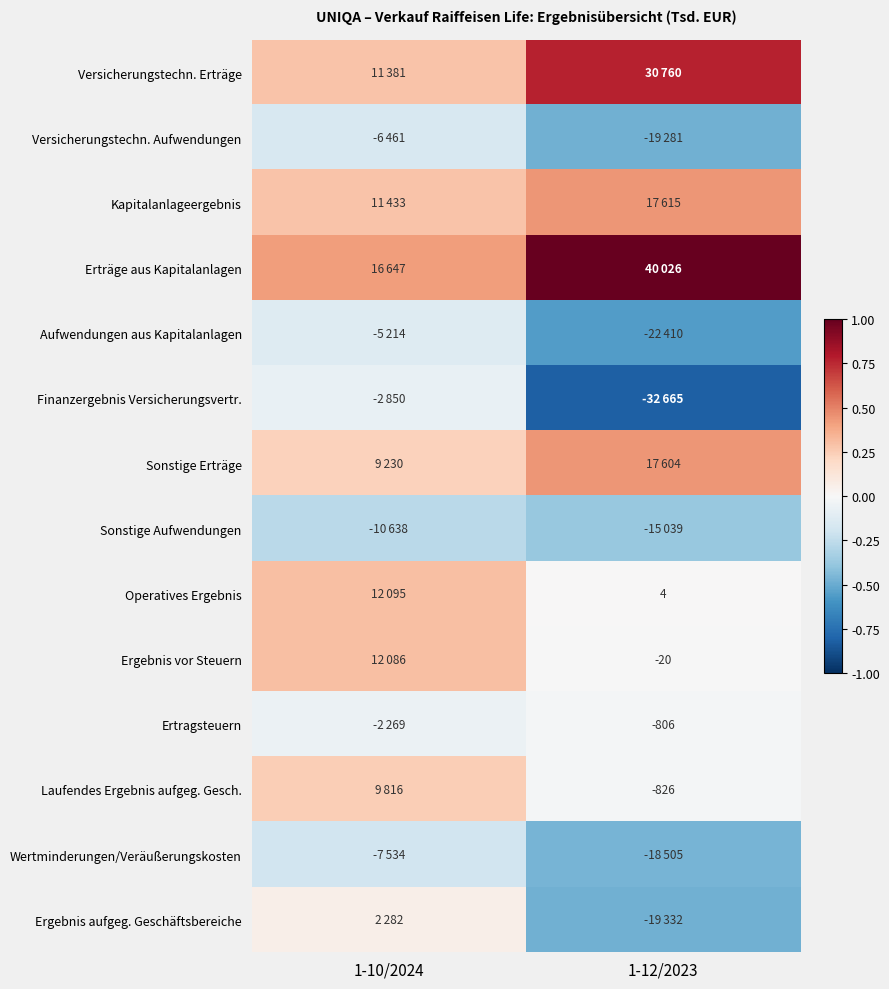

Count the number of categories in the chart.

2